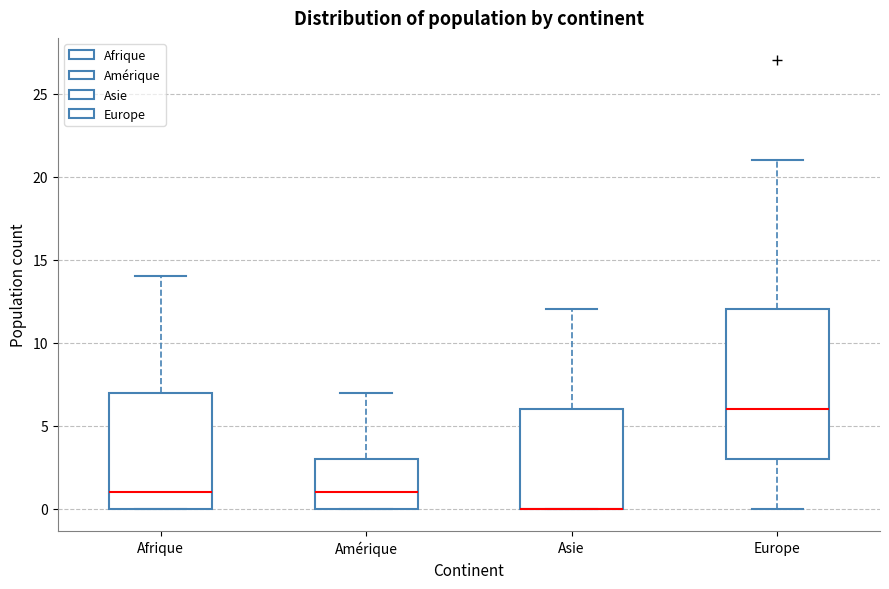

Comparing the boxes themselves (not the whiskers), which one is the tallest?

Europe